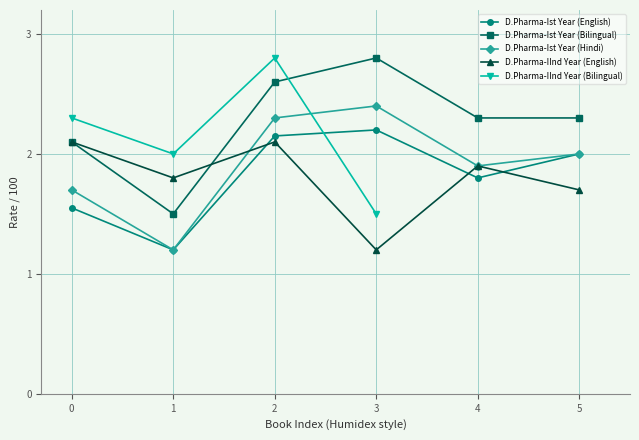

Is the value of D.Pharma-Ist Year (Hindi) at 5 greater than the value of D.Pharma-Ist Year (English) at 3?

No